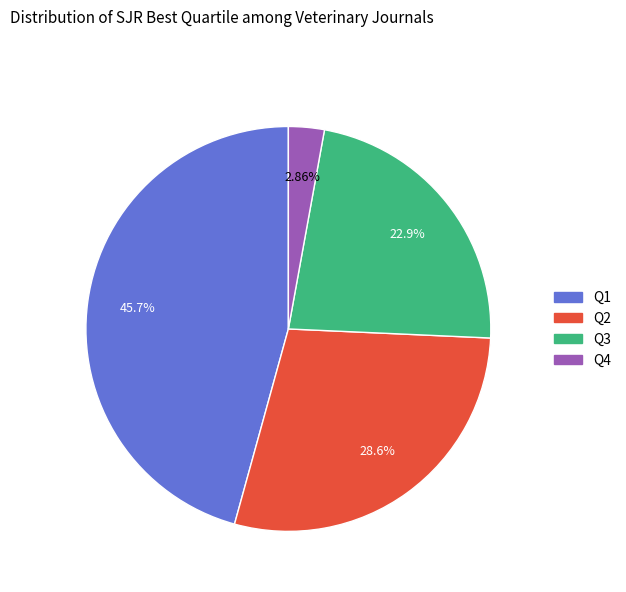

How many segments does this pie chart have?

4